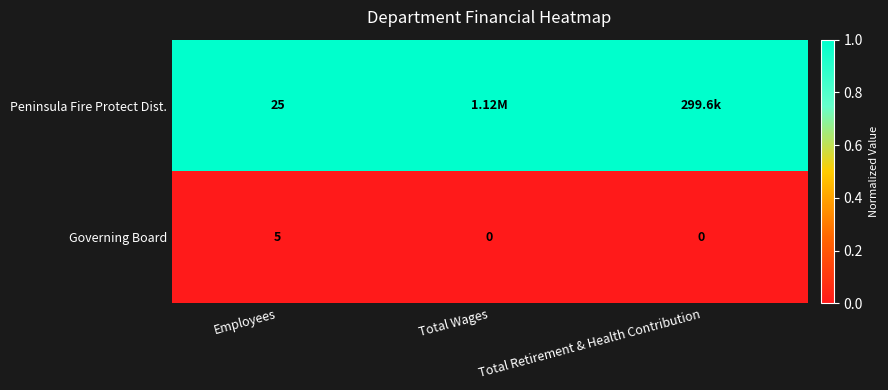

Is the value of Peninsula Fire Protect Dist. at Employees greater than the value of Governing Board at Total Retirement & Health Contribution?

Yes